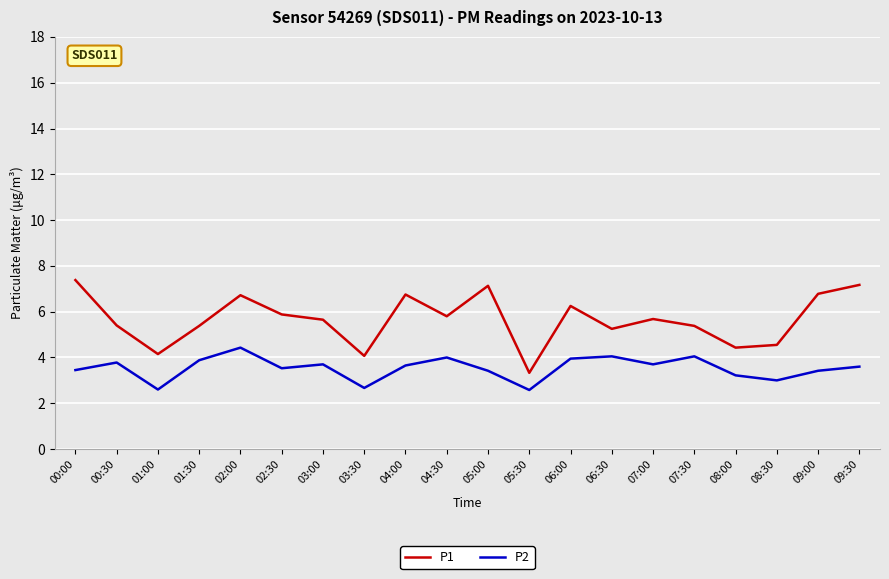

What is the highest value of the P2 series?

4.4